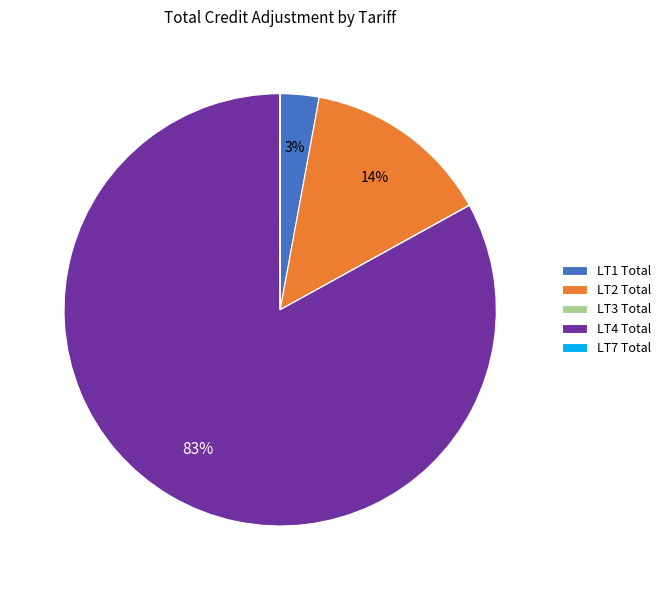

Which slice is the largest?

LT4 Total